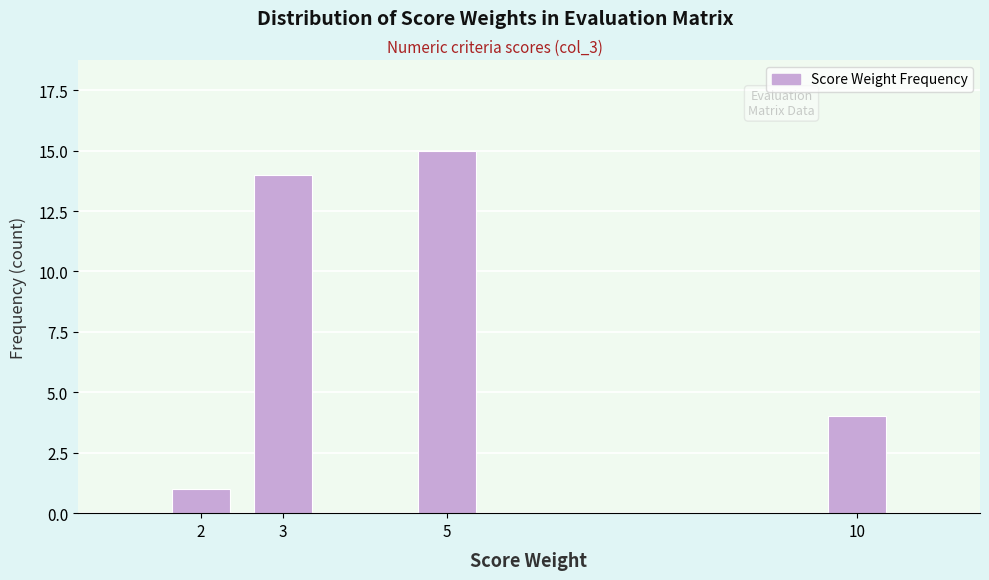

Reading left to right, list all the values displayed in this chart.

1	14	15	4